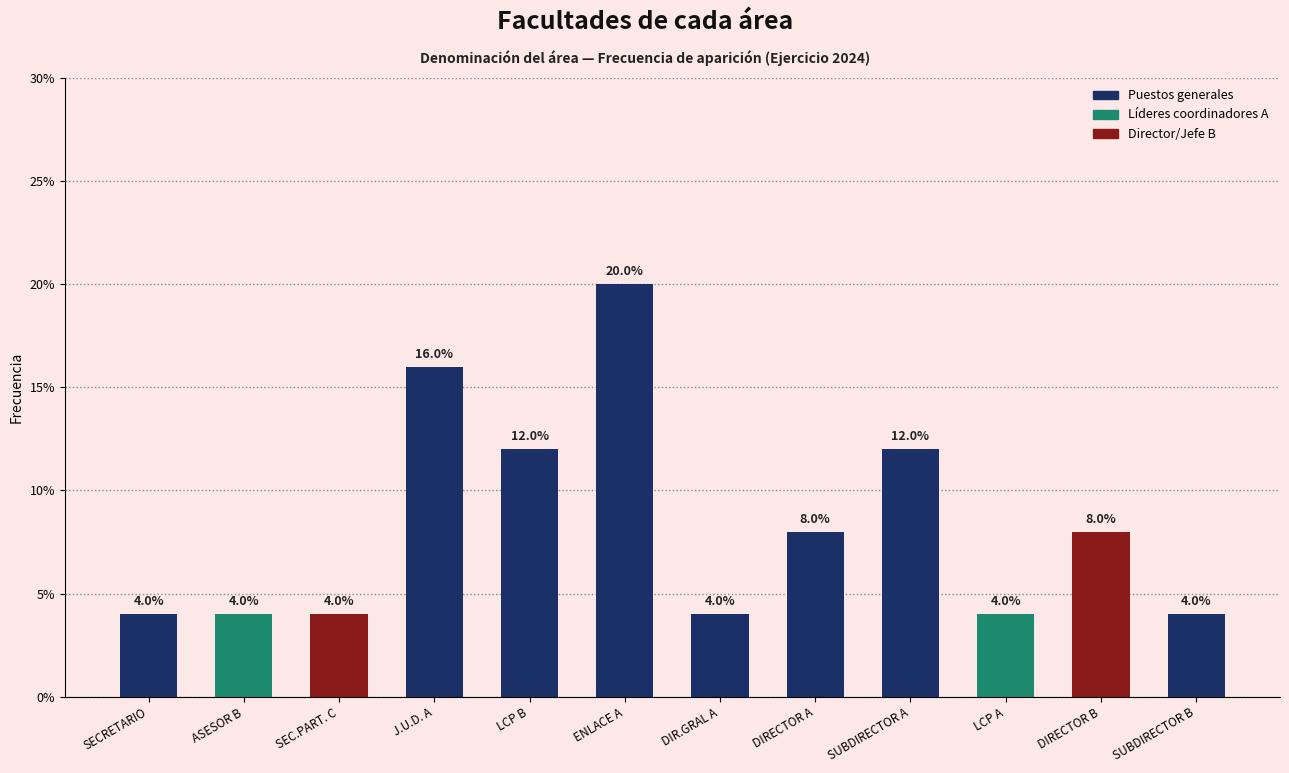

At which label does the data first exceed 8?

J.U.D. A